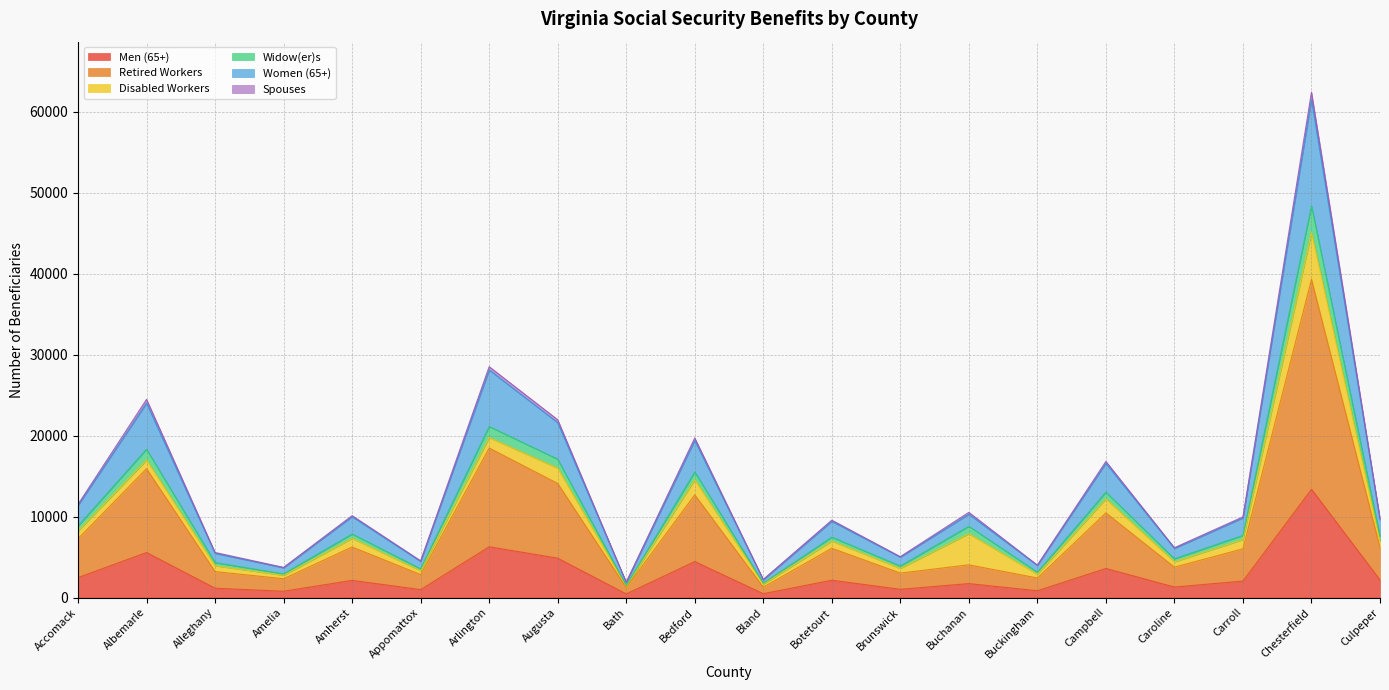

True or false: Retired Workers has a value of 4038 at Buchanan.

True